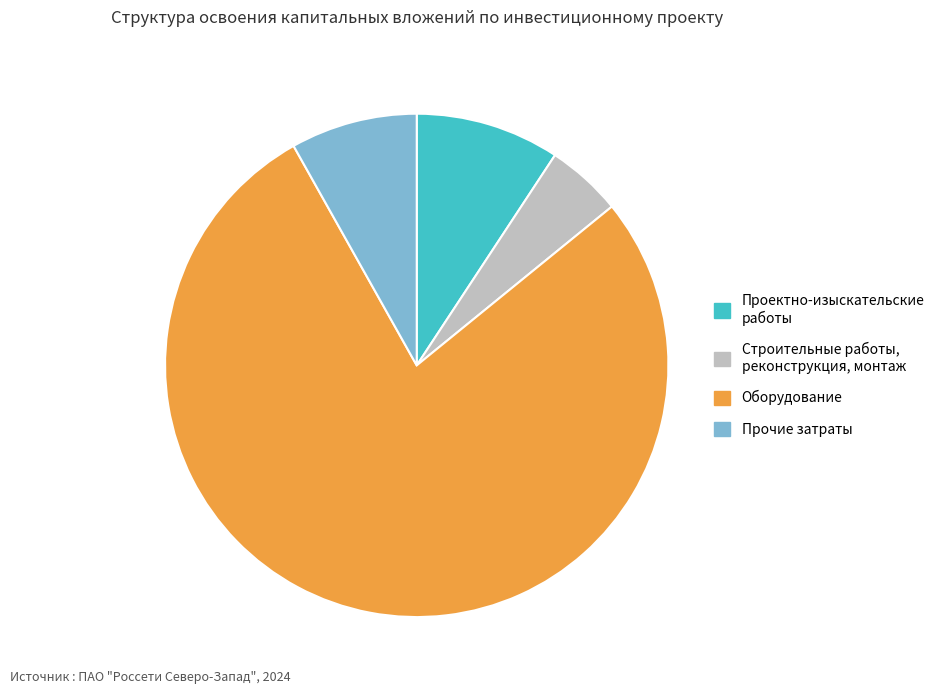

Is there any slice that represents more than half of the pie?

Yes